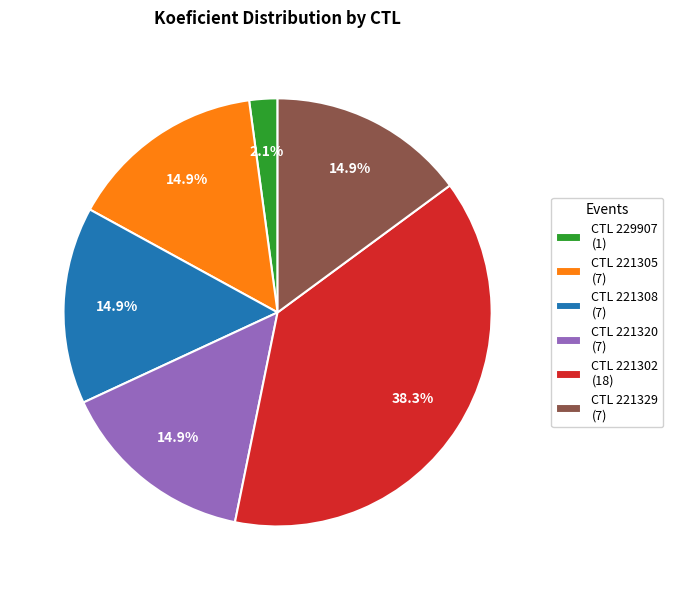

Is there a majority slice in this chart?

No